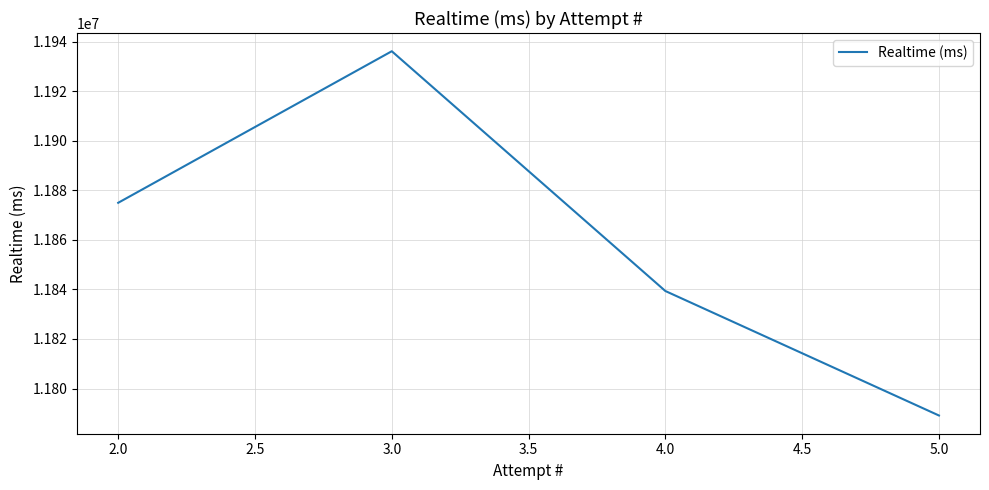

How many points are higher than both their immediate neighbors (excluding endpoints)?

1